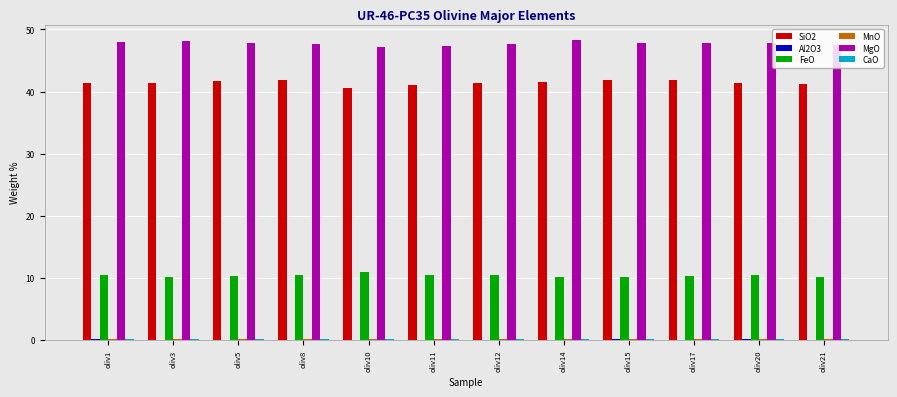

What is the maximum value for FeO?

10.9